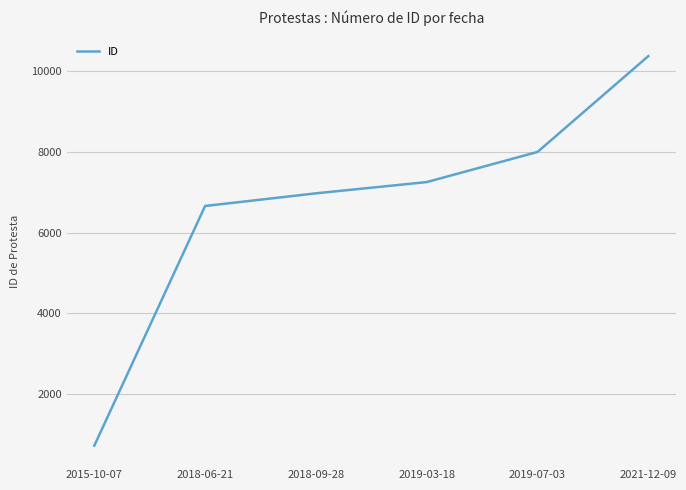

What is the change in value from 2019-07-03 to 2021-12-09?

+2377